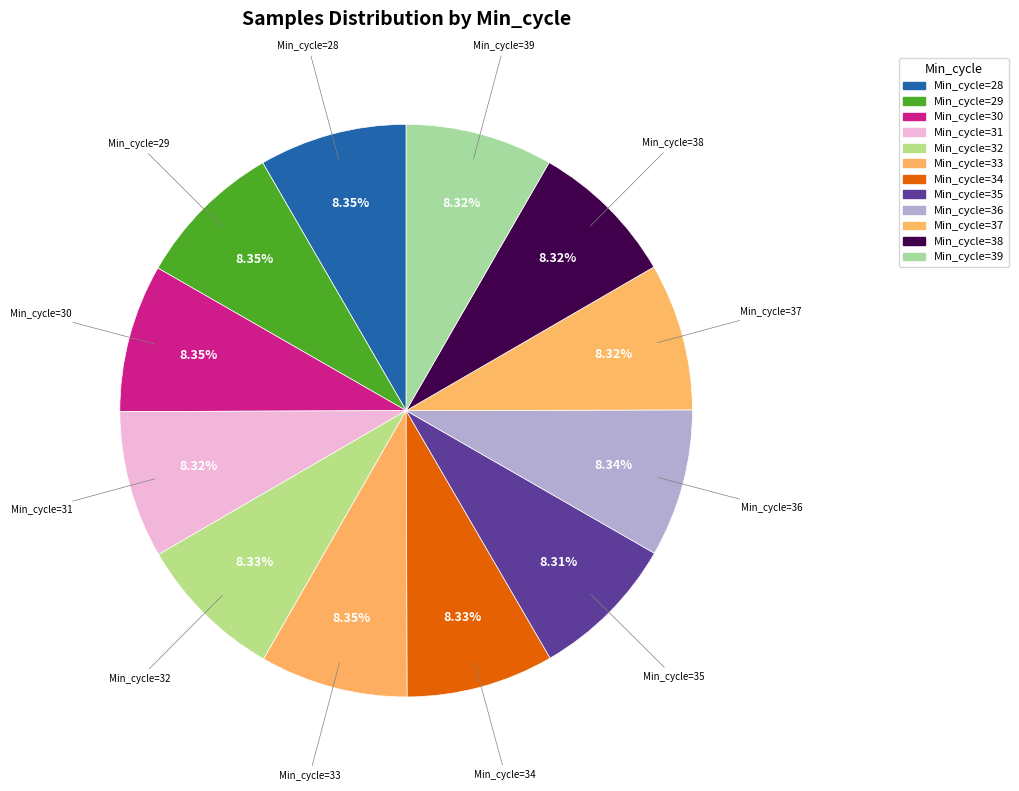

How many segments does this pie chart have?

12